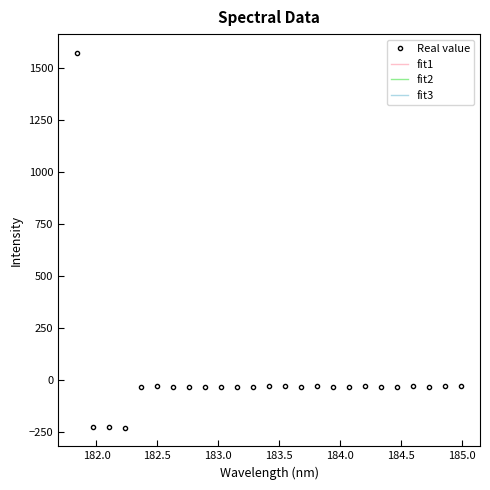

What is the minimum value shown in the chart?

-228.5